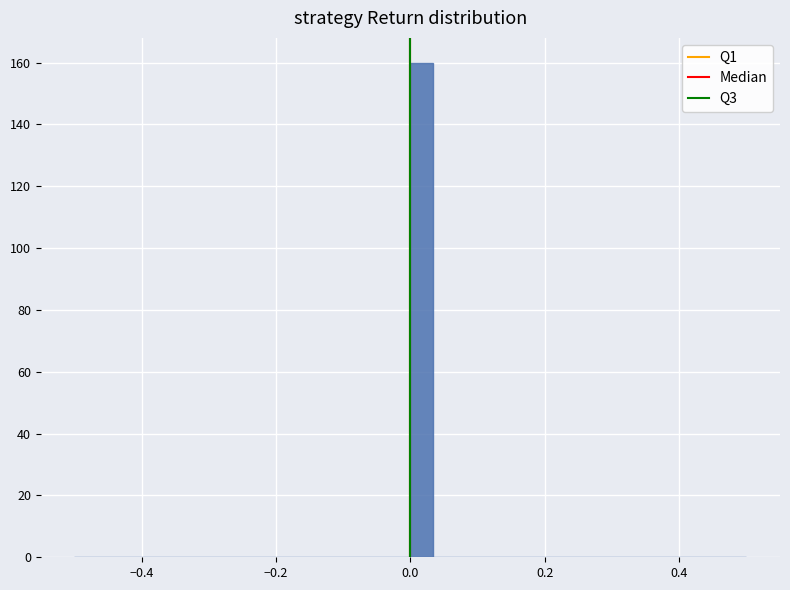

Around what value on the x-axis is the tallest bar? Give the approximate position of its centre, as read against the axis.

0.02